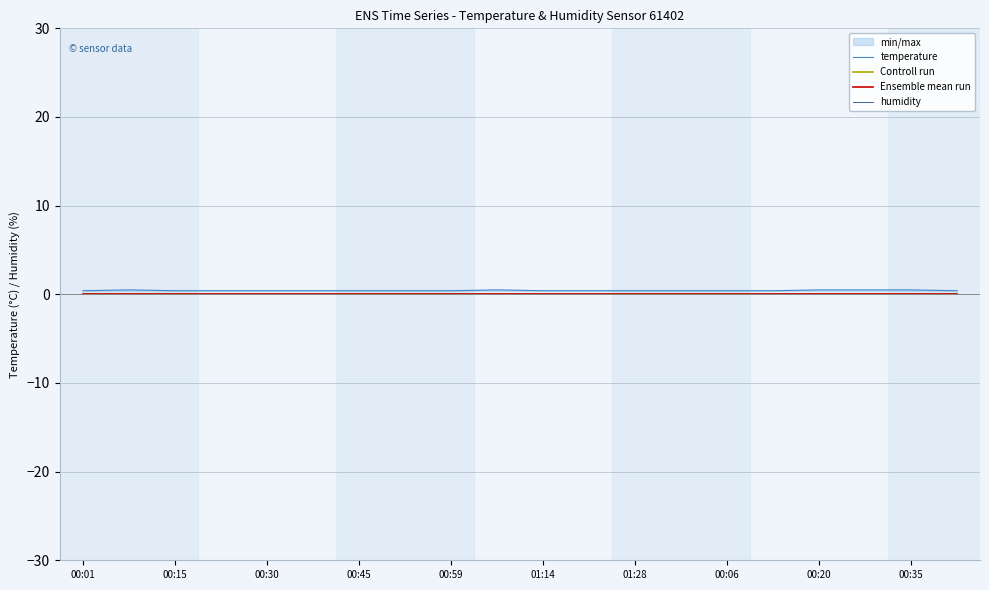

True or false: Ensemble mean run and humidity cross at least once.

False